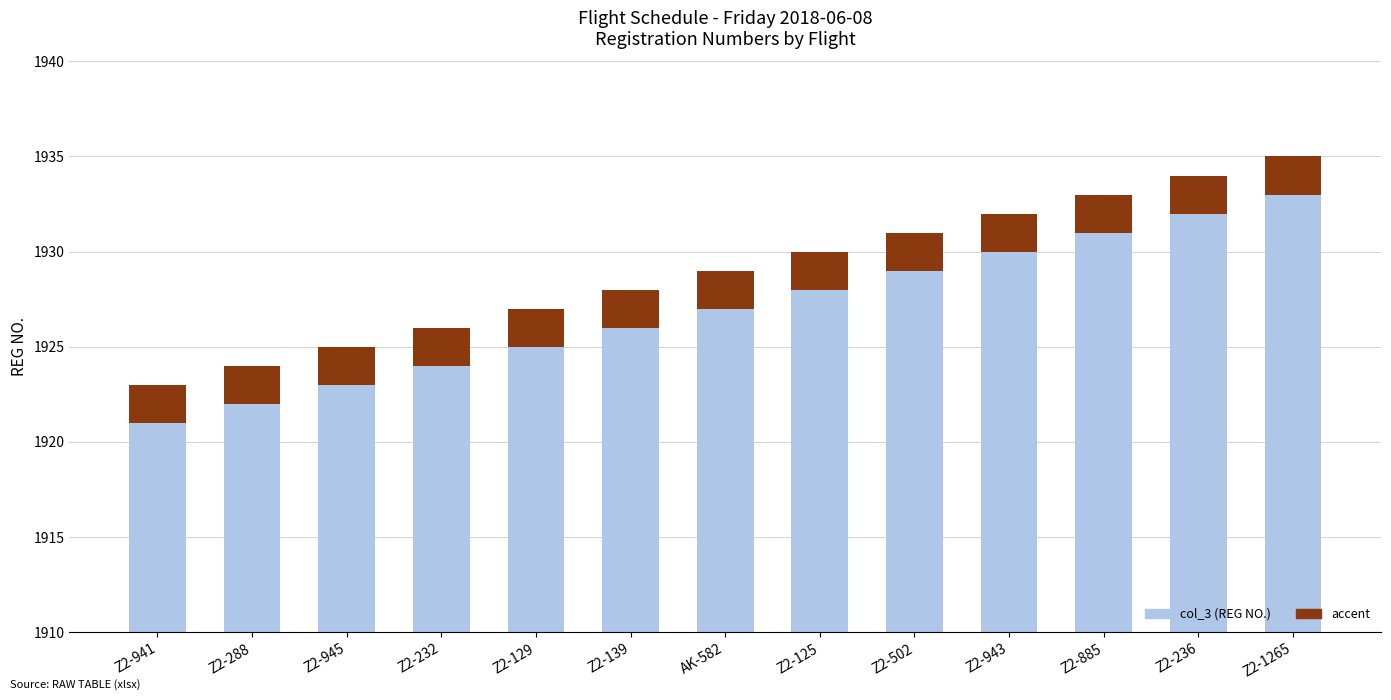

What is the average value?

1929